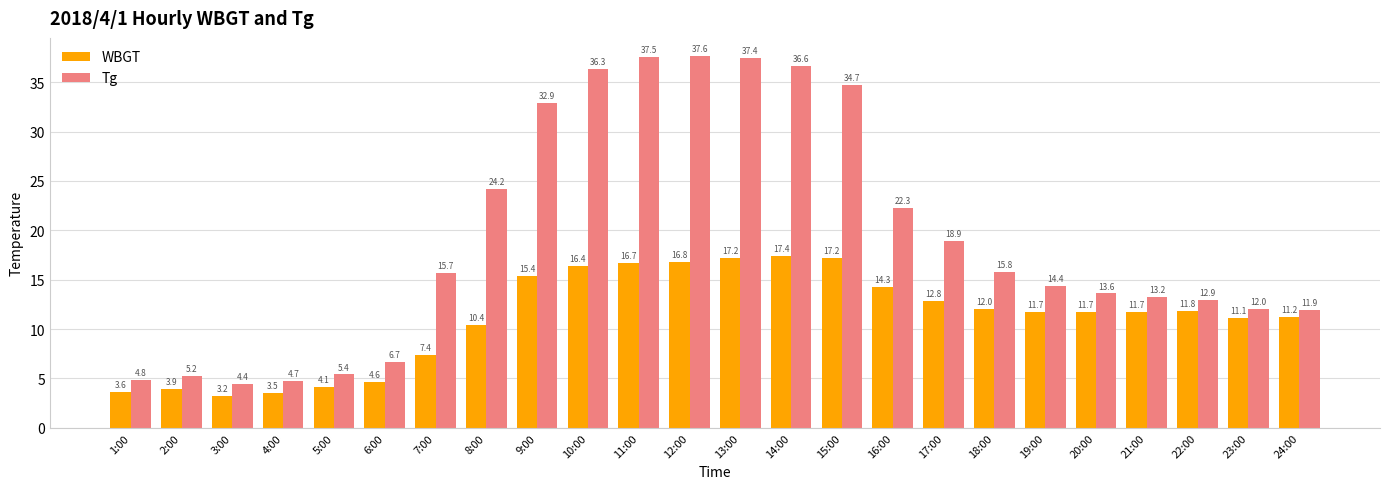

What is the difference between the Tg values at 6:00 and 8:00?

17.5